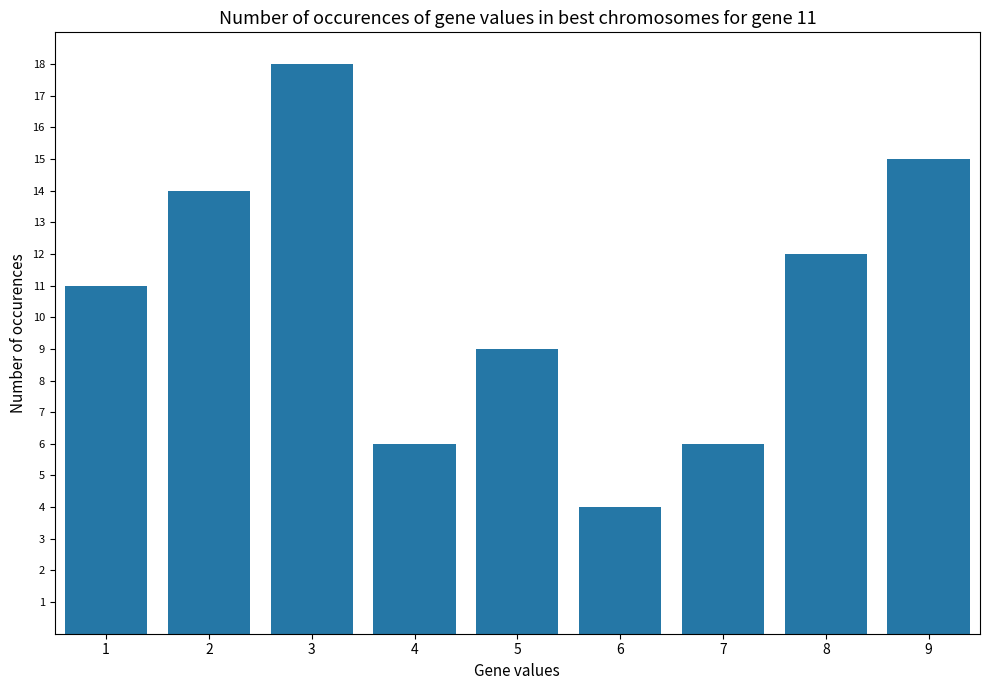

What is the approximate value at 3?

18